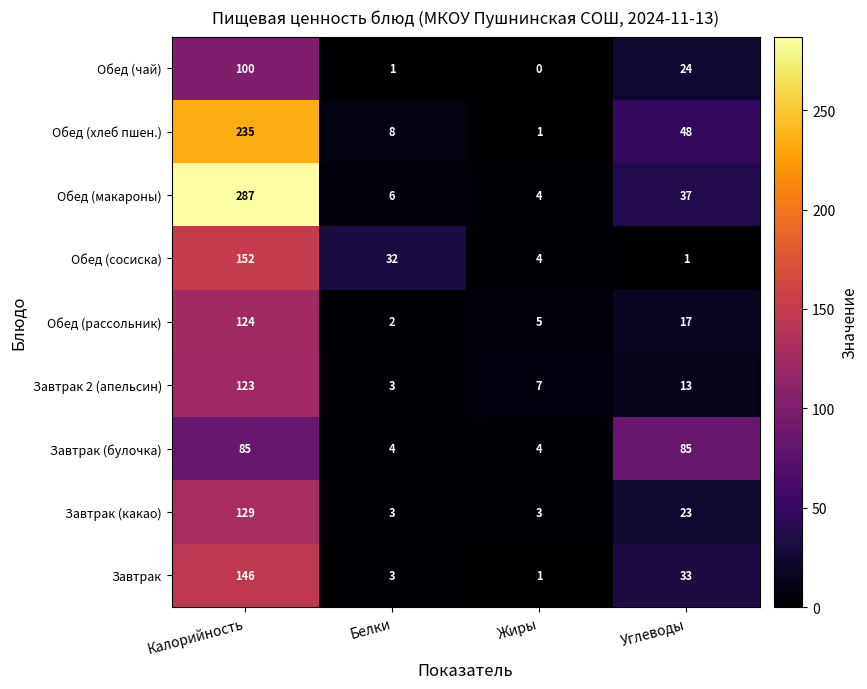

What is the difference between the maximum and minimum values in the Обед (чай) series?

100